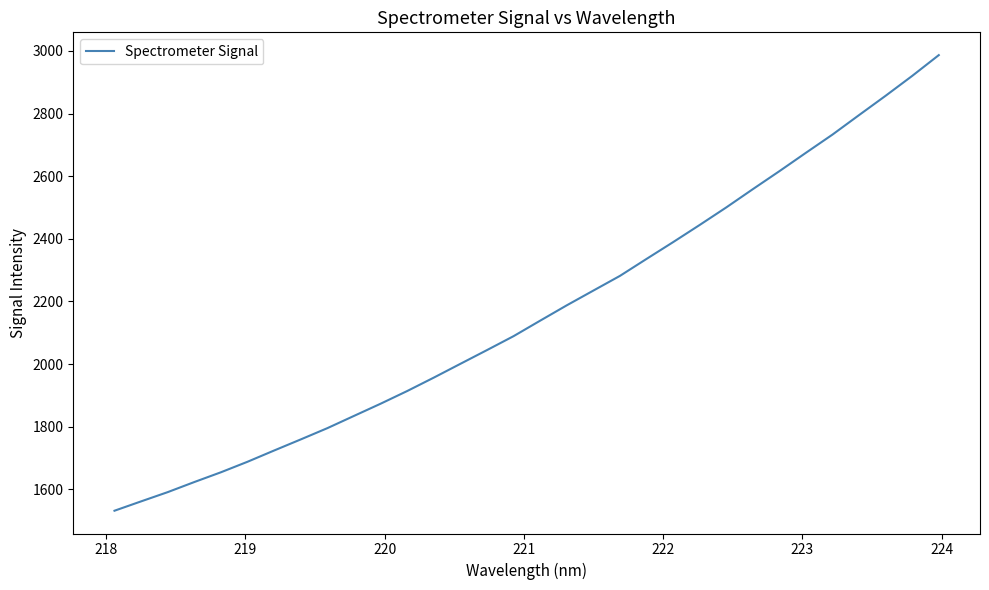

What is the maximum value shown in the chart?

2986.4